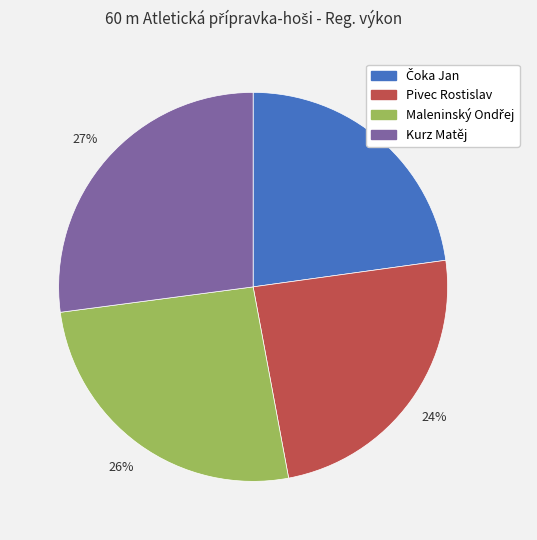

What percentage is the Kurz Matěj slice, to the nearest percent?

27%